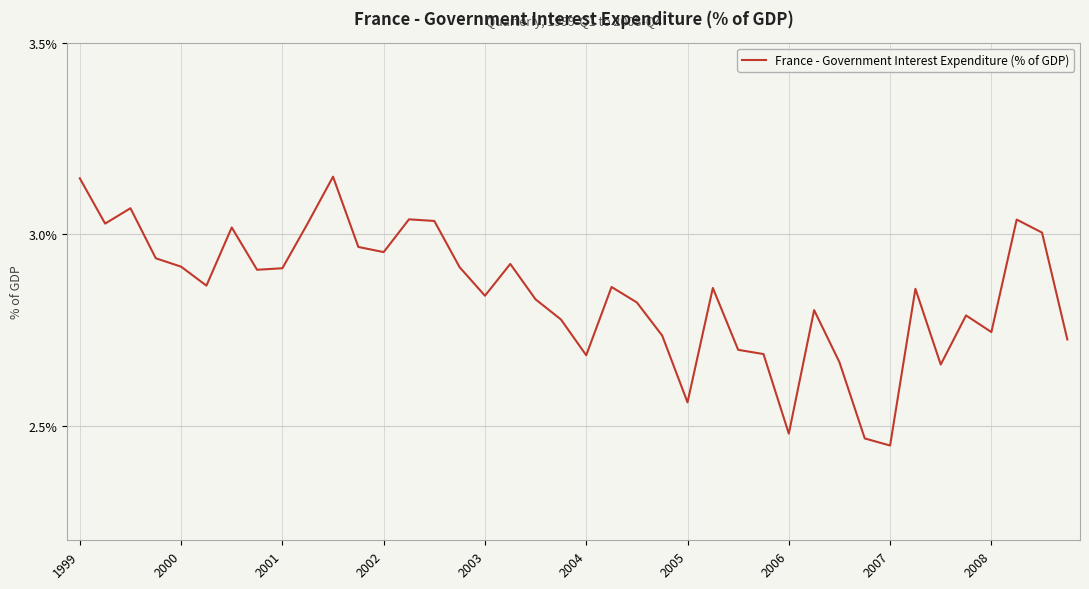

What is the difference between the maximum and minimum values?

0.7